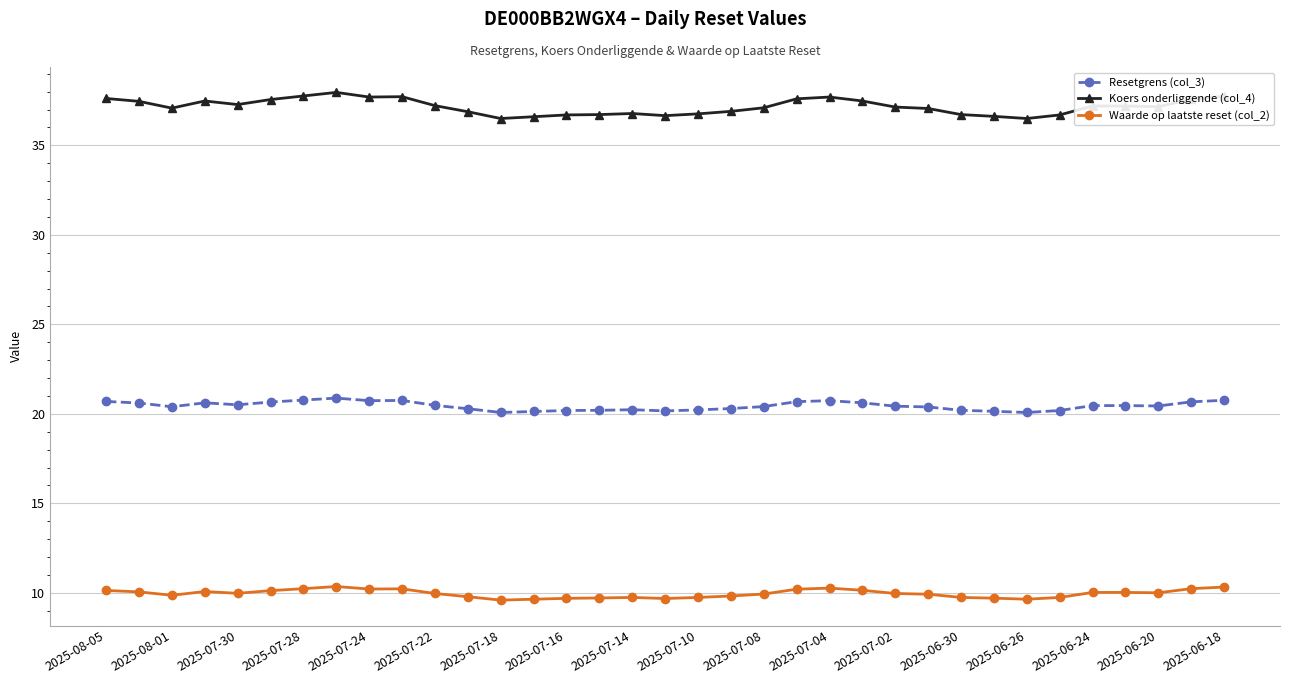

What is the sum of all Resetgrens (col_3) values?

715.5